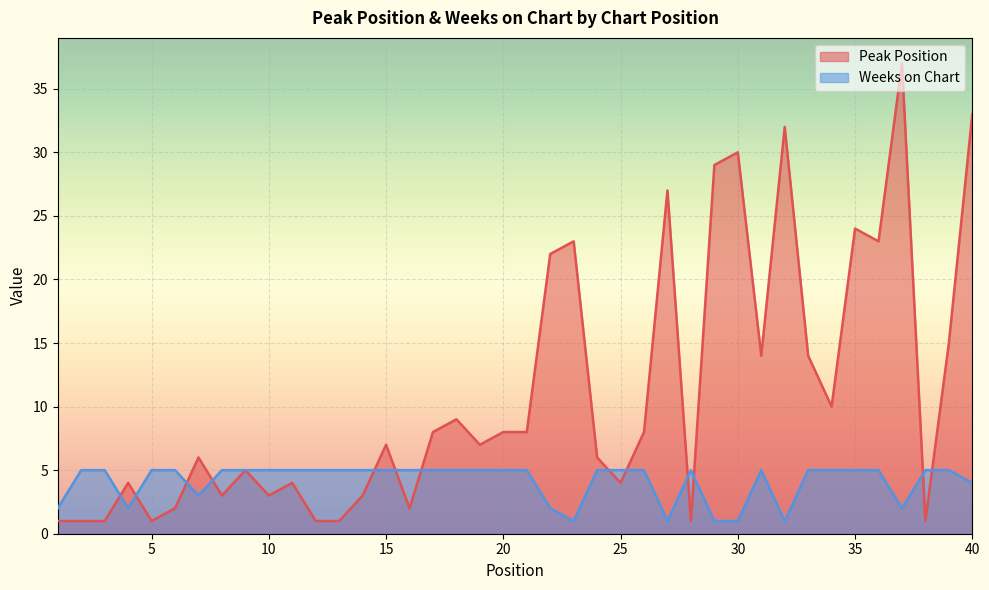

Reading left to right, extract all data points from this chart.

Peak Position: 1=1	2=1	3=1	4=4	5=1	6=2	7=6	8=3	9=5	10=3	11=4	12=1	13=1	14=3	15=7	16=2	17=8	18=9	19=7	20=8	21=8	22=22	23=23	24=6	25=4	26=8	27=27	28=1	29=29	30=30	31=14	32=32	33=14	34=10	35=24	36=23	37=37	38=1	39=15	40=33
Weeks on Chart: 1=2	2=5	3=5	4=2	5=5	6=5	7=3	8=5	9=5	10=5	11=5	12=5	13=5	14=5	15=5	16=5	17=5	18=5	19=5	20=5	21=5	22=2	23=1	24=5	25=5	26=5	27=1	28=5	29=1	30=1	31=5	32=1	33=5	34=5	35=5	36=5	37=2	38=5	39=5	40=4